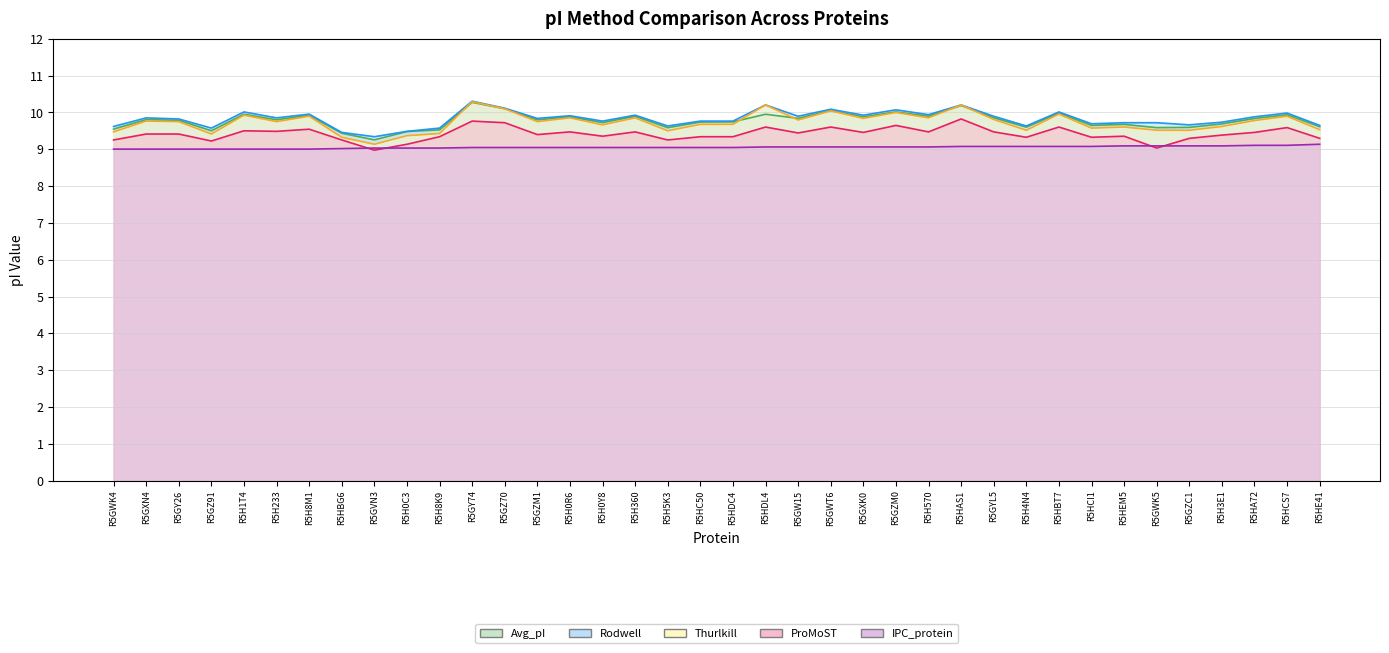

Rank the categories by ProMoST value from lowest to highest.

R5GVN3, R5GWK5, R5H0C3, R5GZ91, R5GWK4, R5HBG6, R5H5K3, R5GZC1, R5HE41, R5H4N4, R5HCI1, R5H8K9, R5HC50, R5HDC4, R5H0Y8, R5HEM5, R5H3E1, R5GZM1, R5GXN4, R5GY26, R5GW15, R5GXK0, R5HA72, R5H0R6, R5H360, R5H570, R5GYL5, R5H233, R5H1T4, R5H8M1, R5HCS7, R5HDL4, R5GWT6, R5HBT7, R5GZM0, R5GZ70, R5GY74, R5HAS1